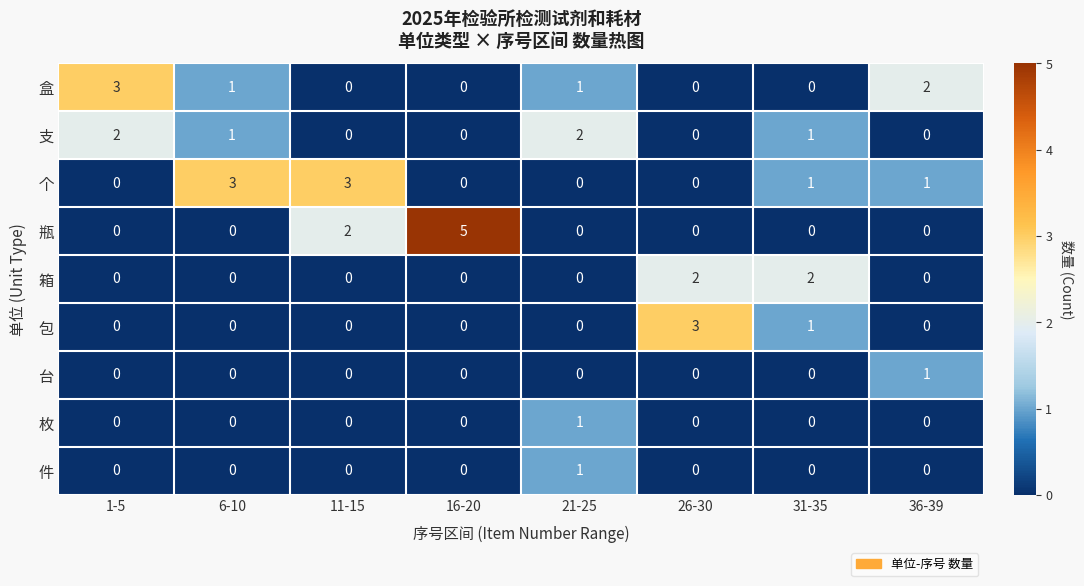

At which category does the chart reach its peak across all series?

16-20